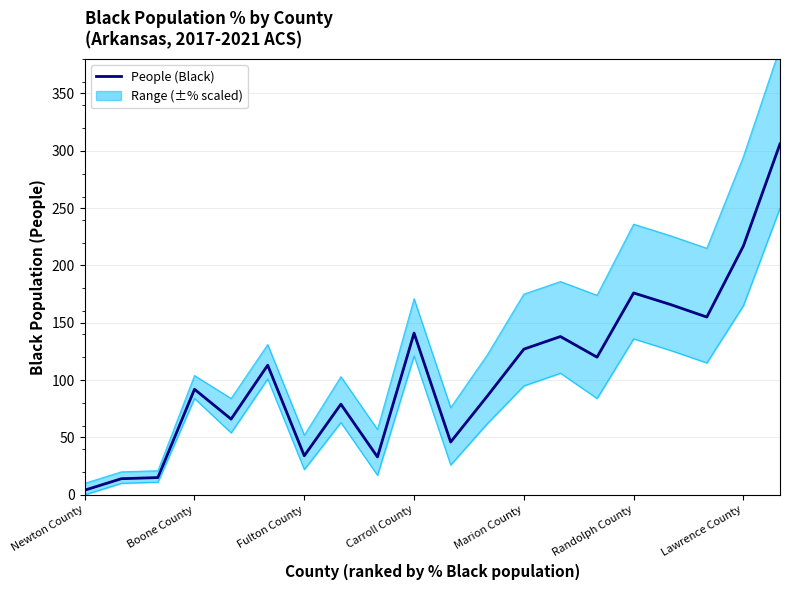

Reading left to right, extract all data points from this chart.

4	14	15	92	66	113	34	79	33	141	46	86	127	138	120	176	166	155	217	306